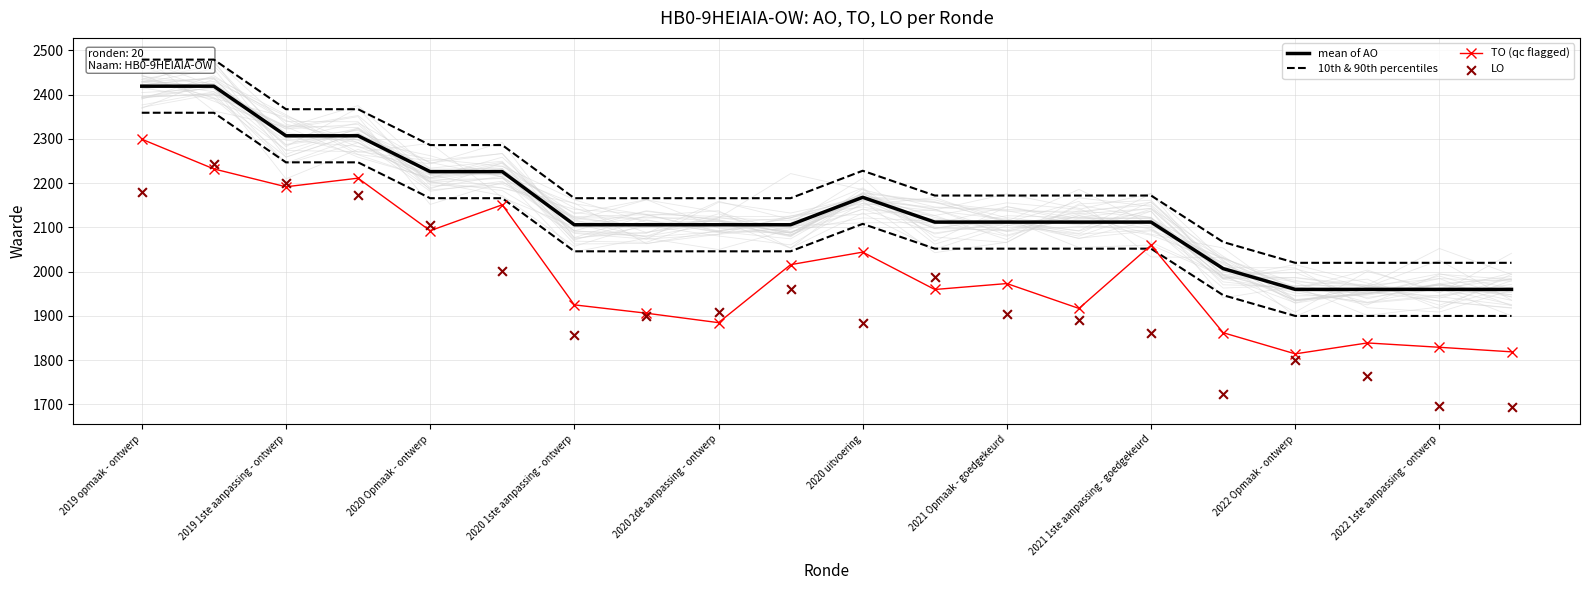

Which series contains the lowest Y value?

LO